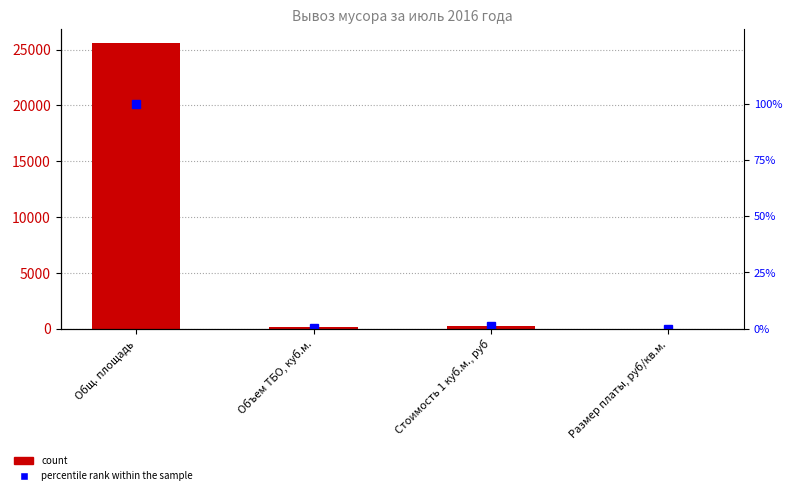

At how many categories does at least one series exceed 24924?

1